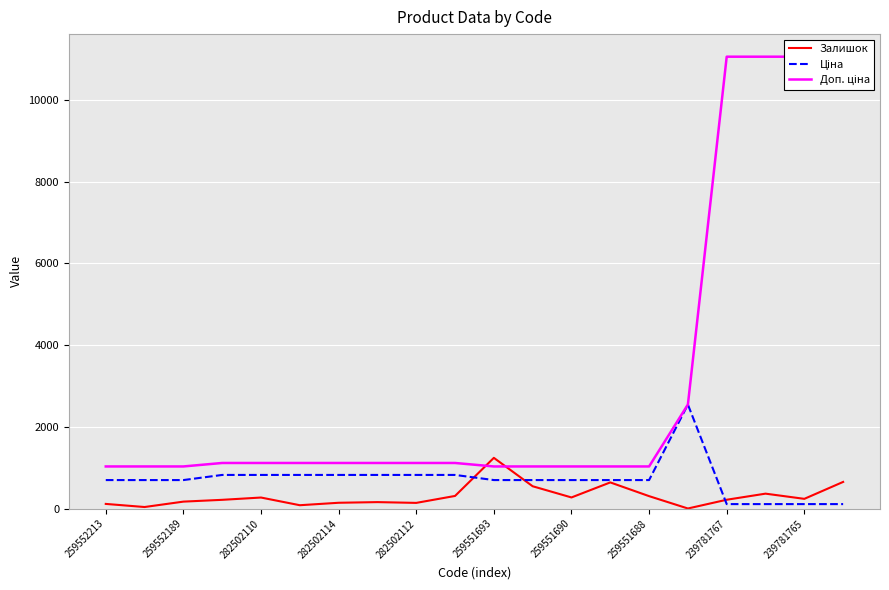

Which series has the largest total across all categories?

Доп. ціна